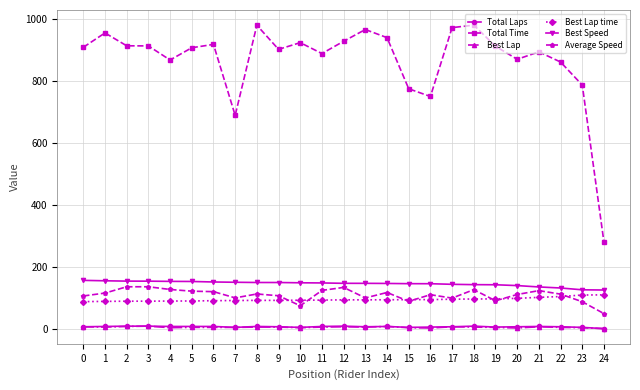

Is the value of Average Speed at 3 greater than the value of Total Laps at 3?

Yes